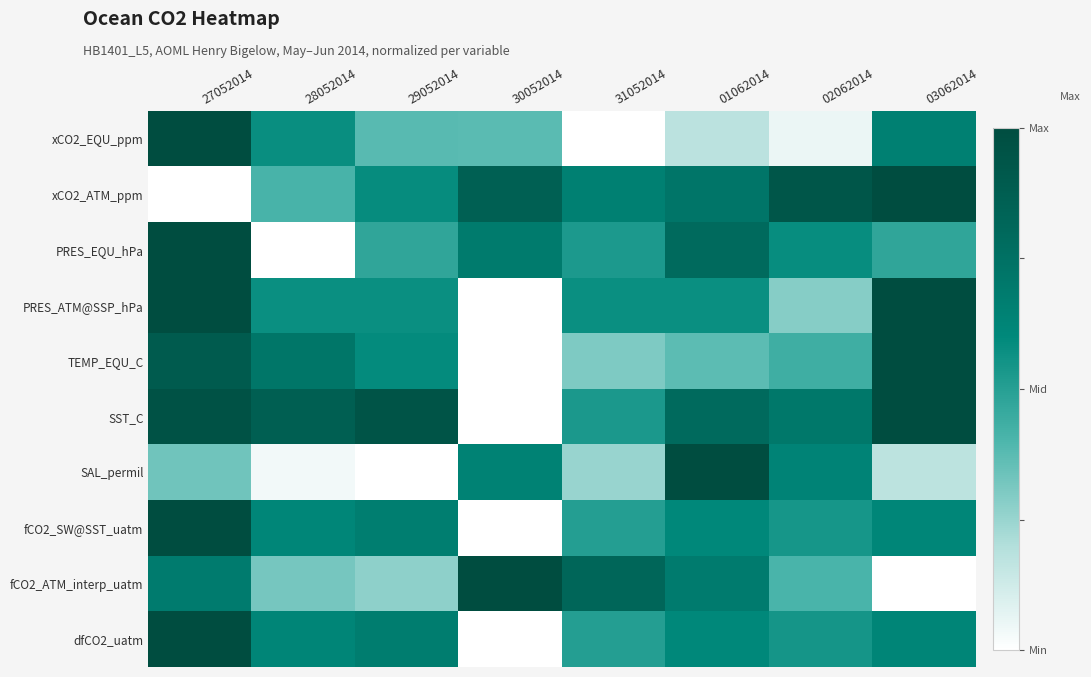

Which label corresponds to the smallest value in the chart?

31052014